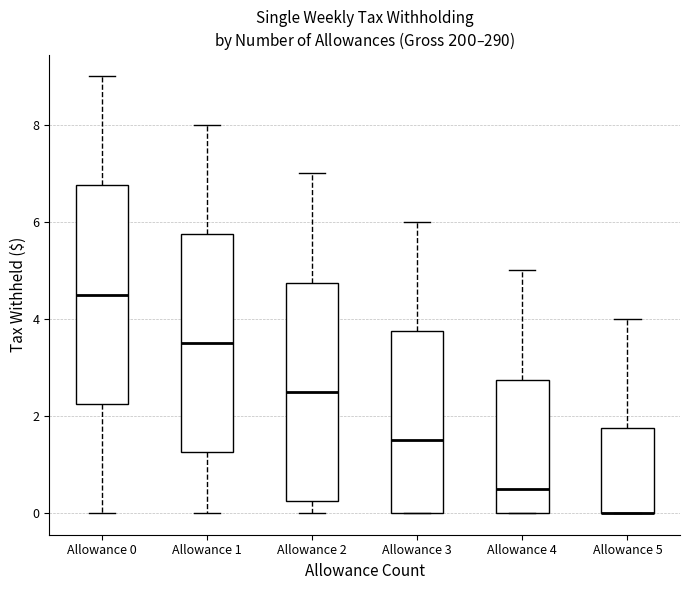

Reading left to right, read every box against the y-axis: the position of its median line, the range the box covers, and the ends of its whiskers. The values are not printed on the chart, so give them approximately, as read against the axis.

Allowance 0: median 4.6, box 2.2 to 6.8, whiskers 0.0 to 9.0
Allowance 1: median 3.6, box 1.2 to 5.8, whiskers 0.0 to 8.0
Allowance 2: median 2.6, box 0.2 to 4.8, whiskers 0.0 to 7.0
Allowance 3: median 1.6, box 0.0 to 3.8, whiskers 0.0 to 6.0
Allowance 4: median 0.6, box 0.0 to 2.8, whiskers 0.0 to 5.0
Allowance 5: median 0.0 (drawn on the box's lower edge), box 0.0 to 1.8, whiskers 0.0 to 4.0